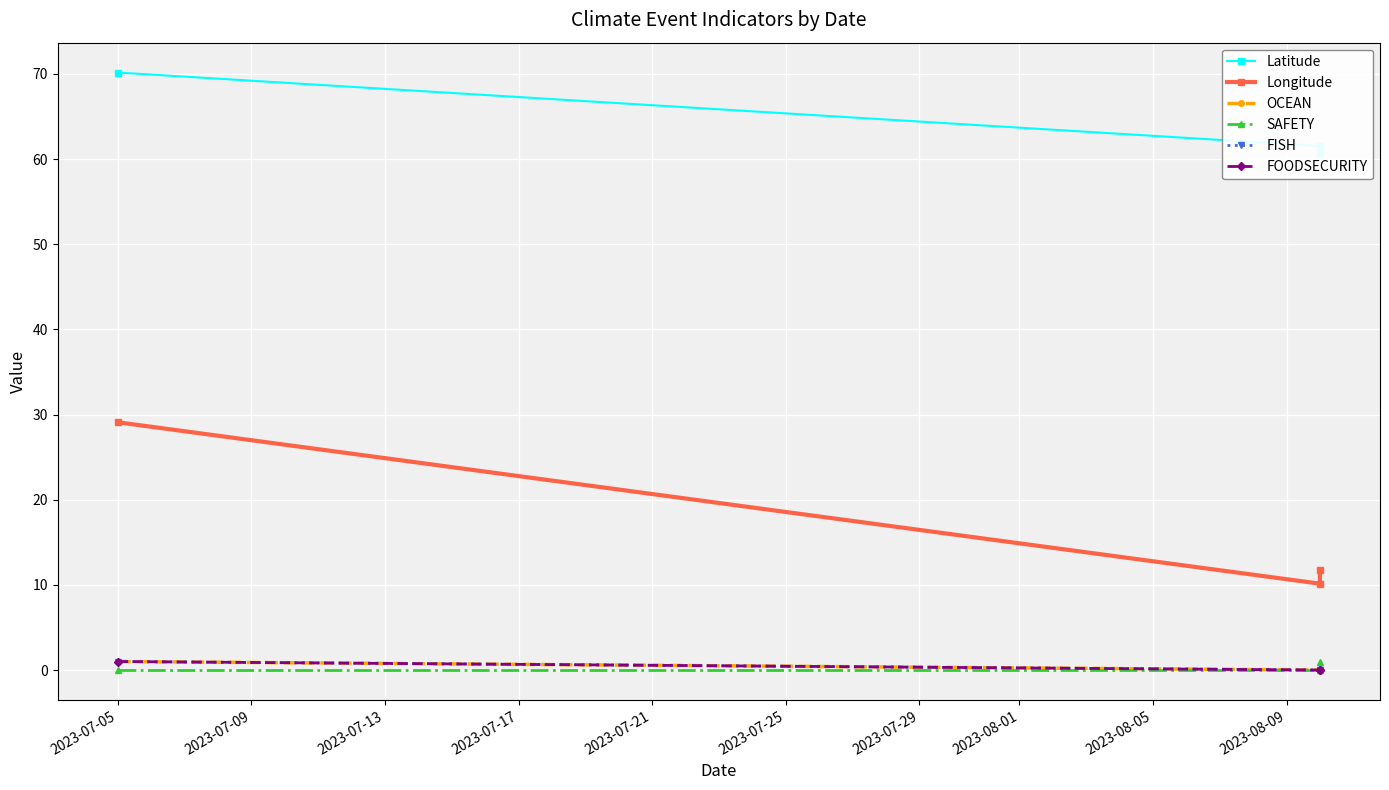

Where is SAFETY nearest to the value 0?

2023-07-05